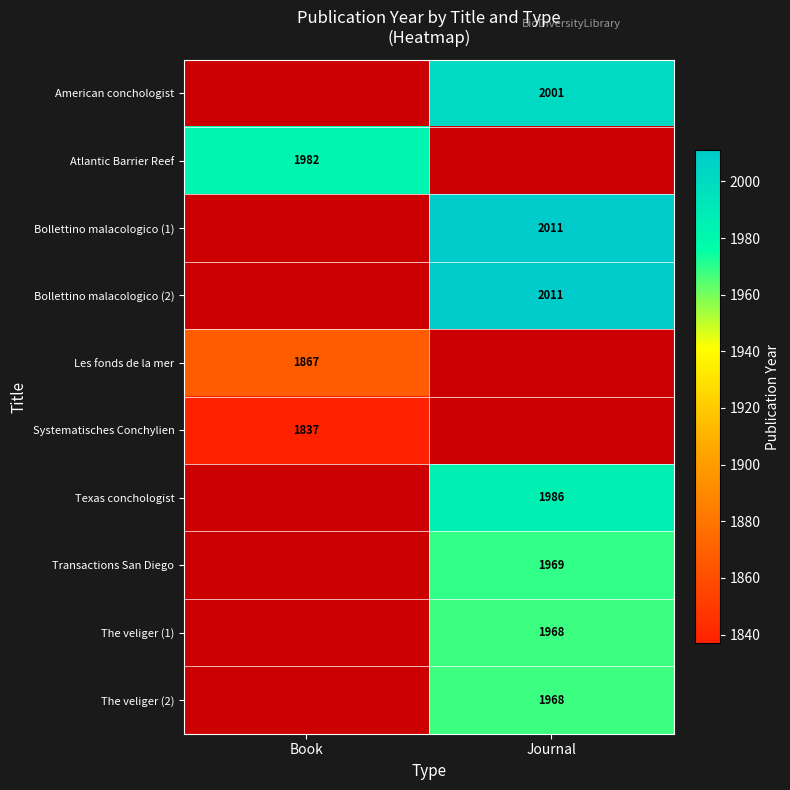

The Systematisches Conchylien series shows 3108 at Book. True or false?

False